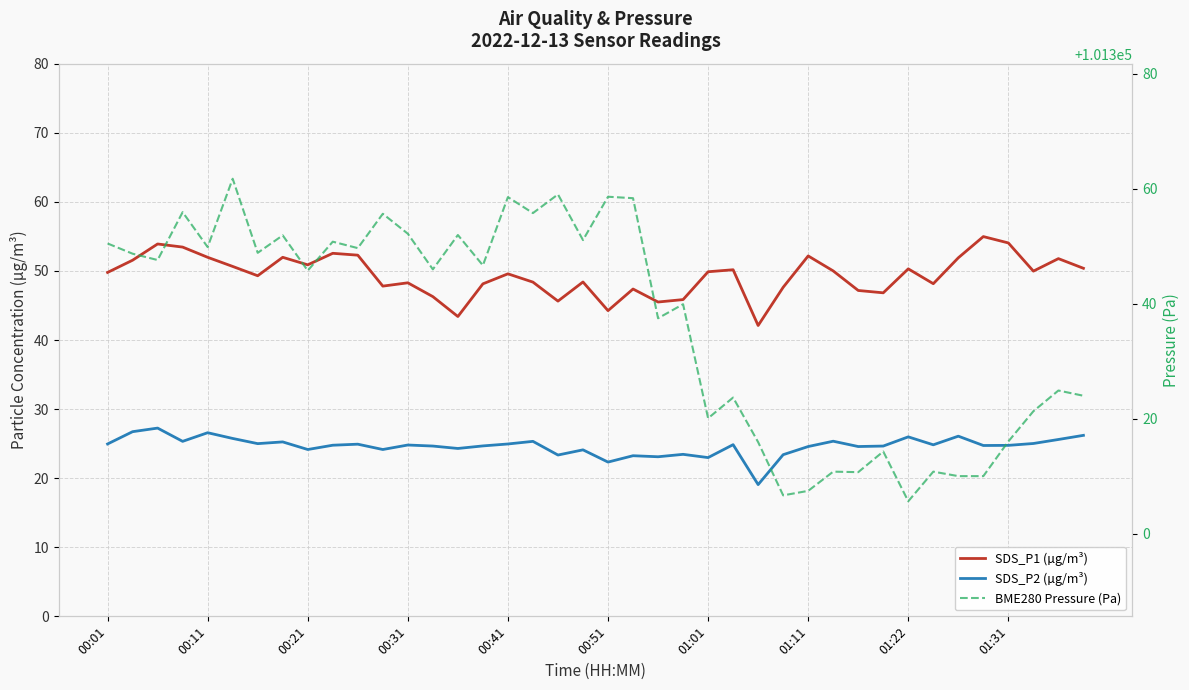

Does the chart display data point markers on the line(s)?

No